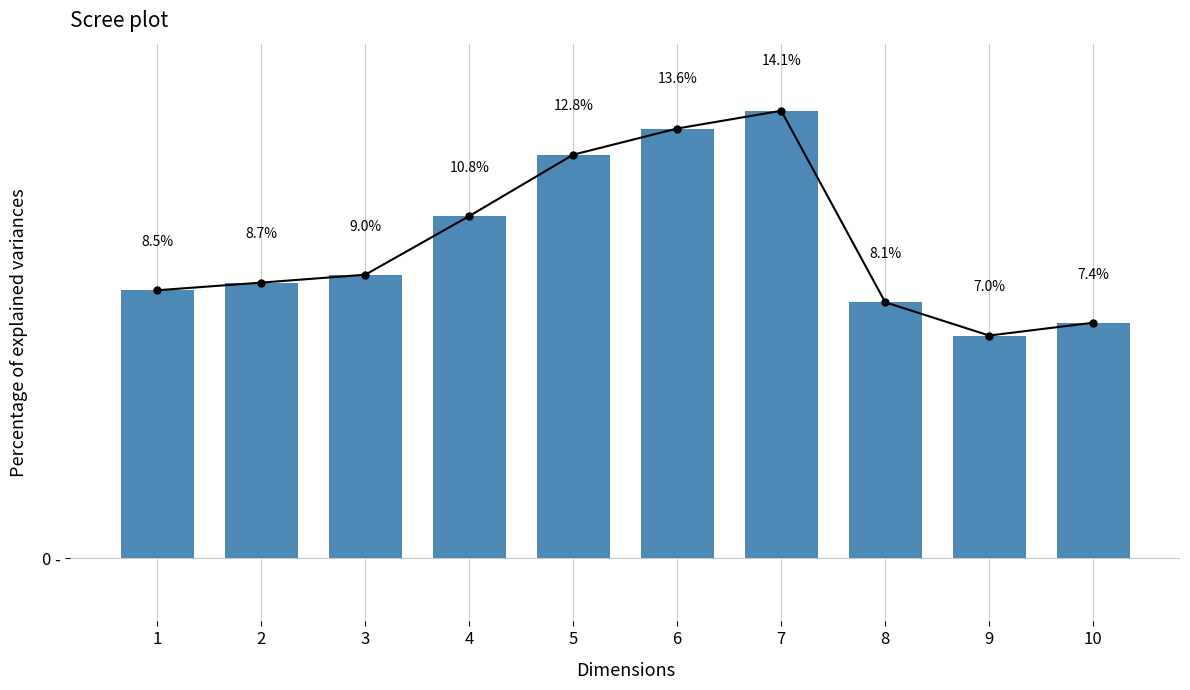

What is the sum of the values at 7 and 2?

22.9